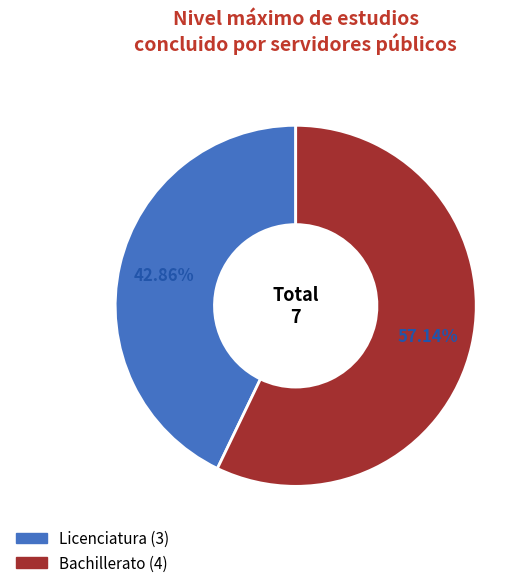

Rank the categories by value from highest to lowest.

Bachillerato, Licenciatura